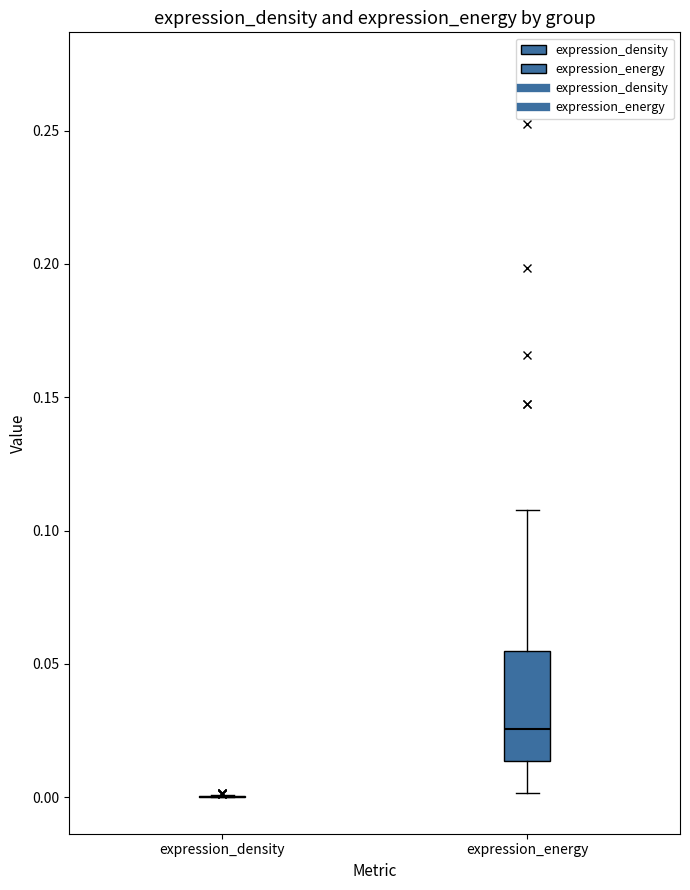

Where does the median line of the box for expression_energy sit on the y-axis? The values are not printed on the chart, so give them approximately, as read against the axis.

0.025